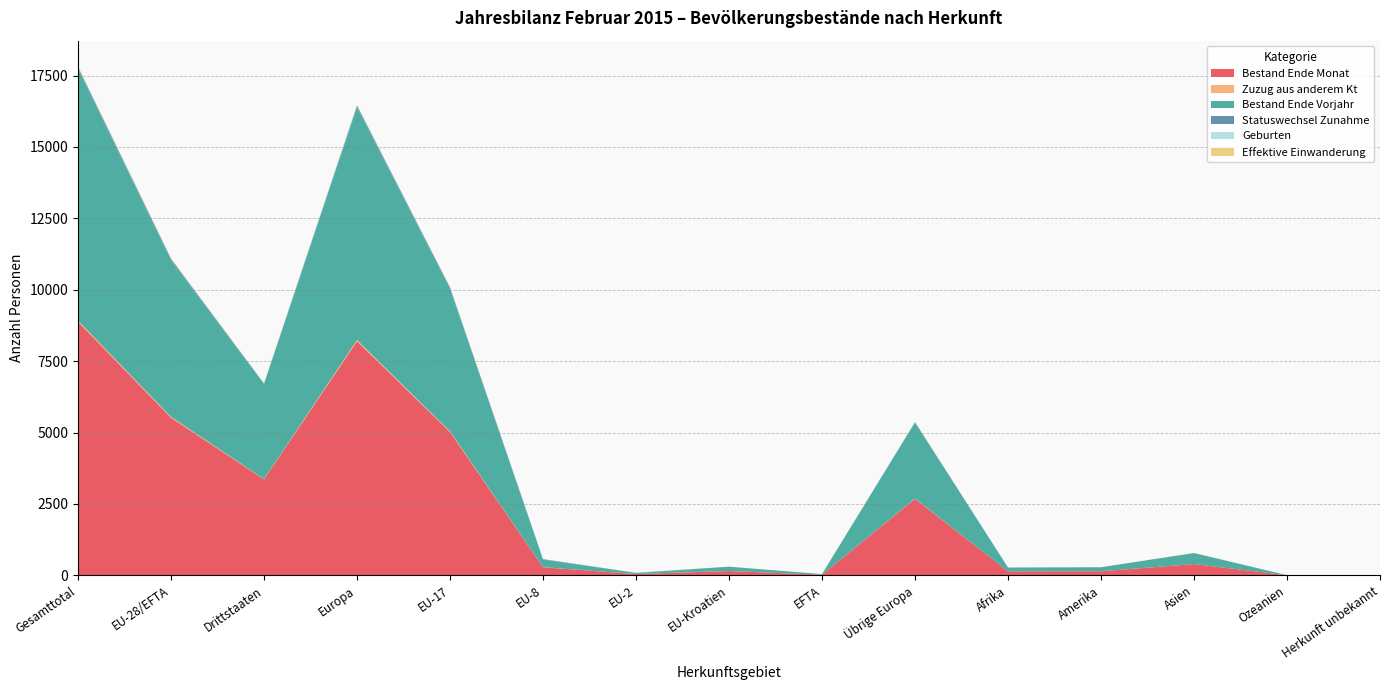

Reading left to right, transcribe all the data shown in this chart.

Bestand Ende Monat: 8879	5518	3361	8198	5018	282	45	151	22	2680	139	142	395	3	2
Zuzug aus anderem Kt: 41	32	9	41	25	3	2	2	0	9	0	0	0	0	0
Bestand Ende Vorjahr: 8816	5479	3337	8150	5002	269	36	150	22	2671	134	141	386	3	2
Statuswechsel Zunahme: 61	56	5	59	37	14	5	0	0	3	1	1	0	0	0
Geburten: 18	9	9	17	8	0	1	0	0	8	1	0	0	0	0
Effektive Einwanderung: 16	6	10	10	5	0	1	0	0	4	0	0	6	0	0